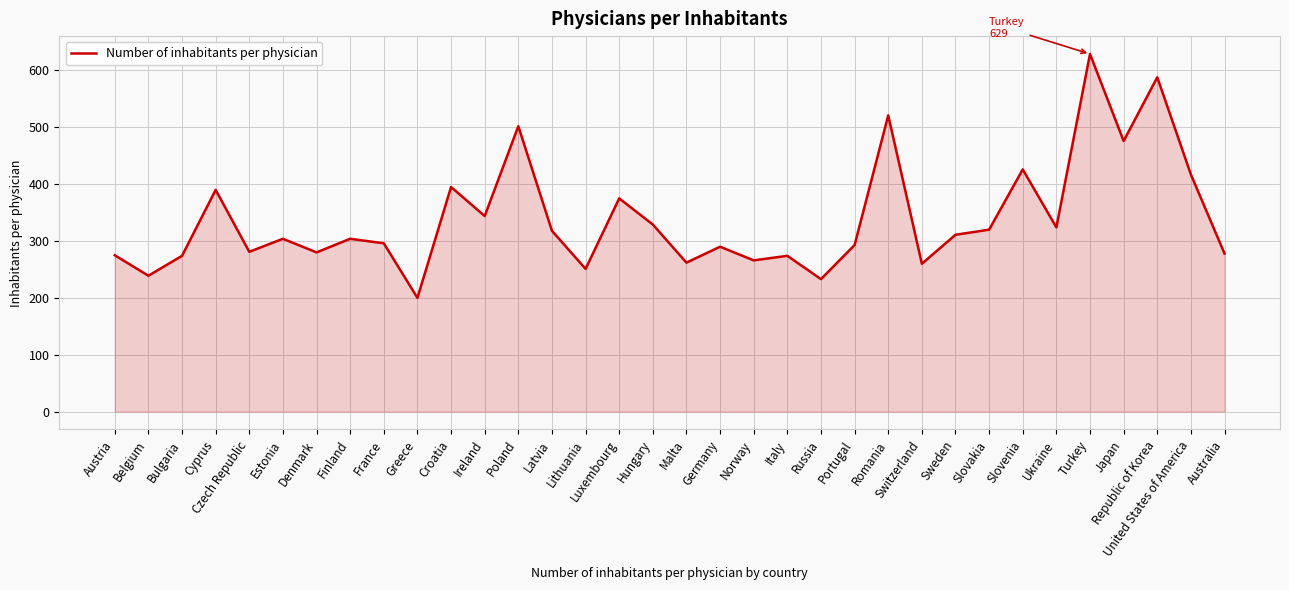

Read the value at Estonia.

304